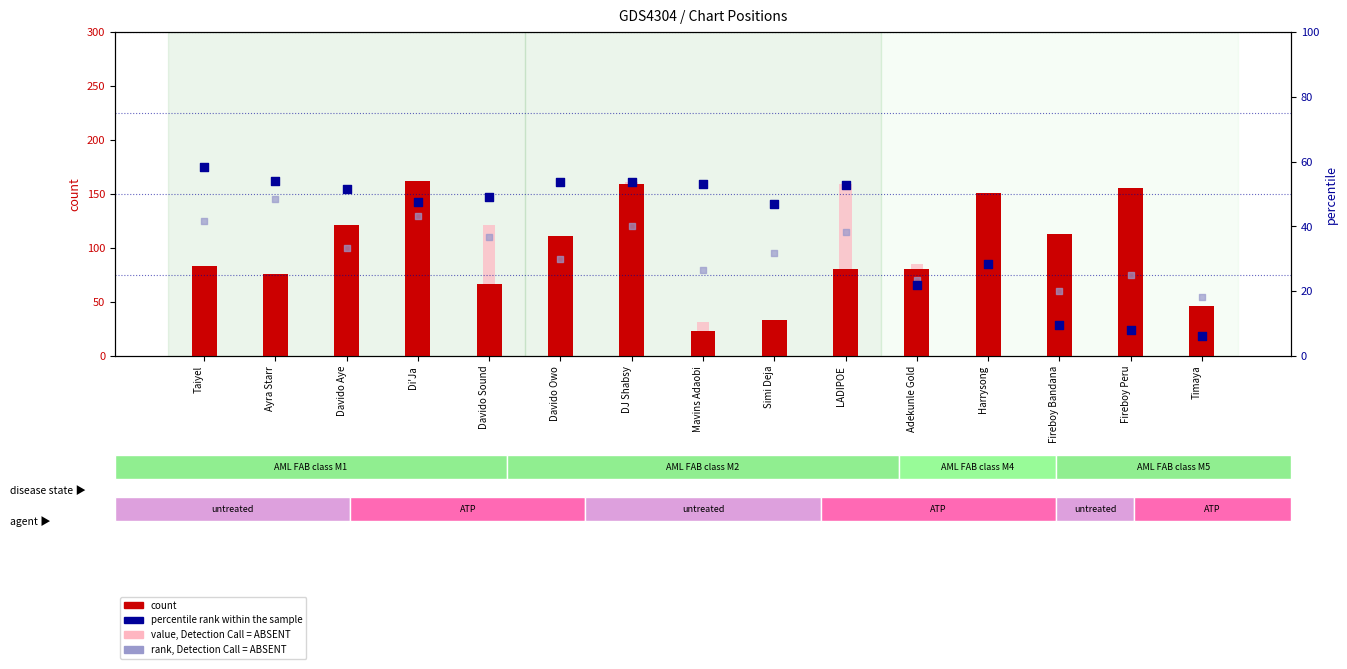

At how many categories does at least one series exceed 11?

15